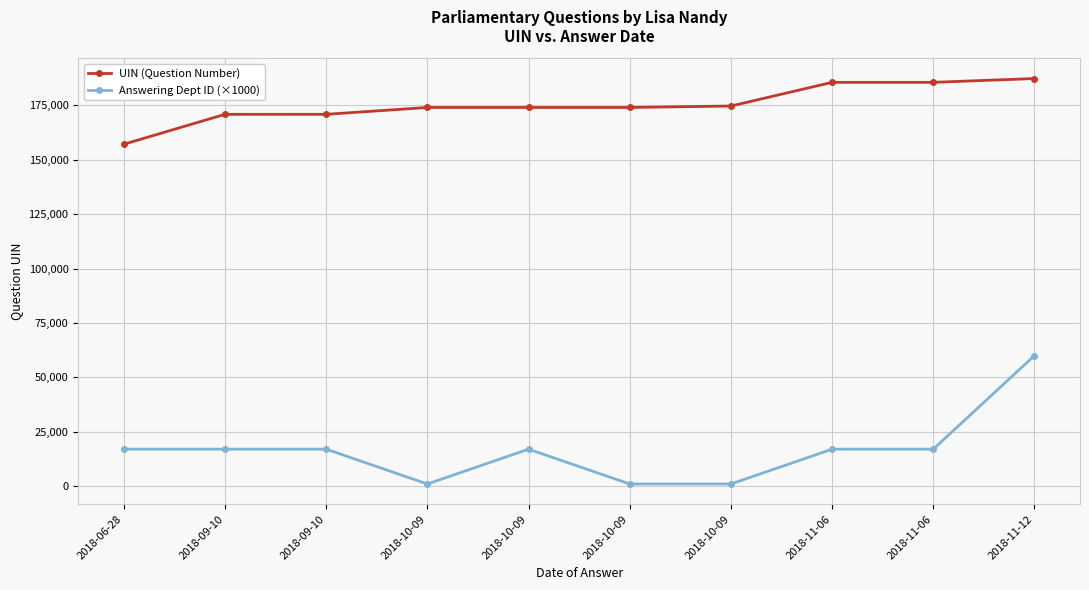

Between 2018-10-09 and 2018-11-12, which series saw the biggest shift?

Answering Dept ID (×1000)